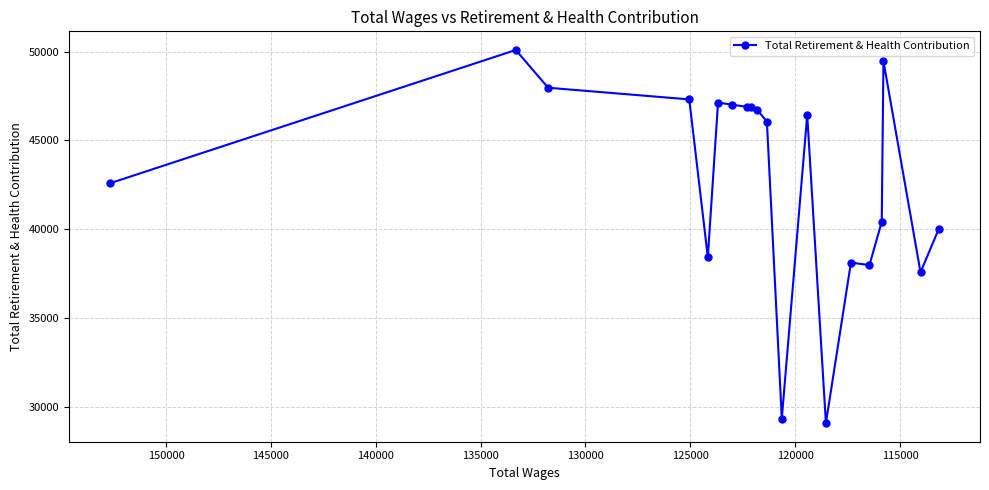

What is the average value?

42778